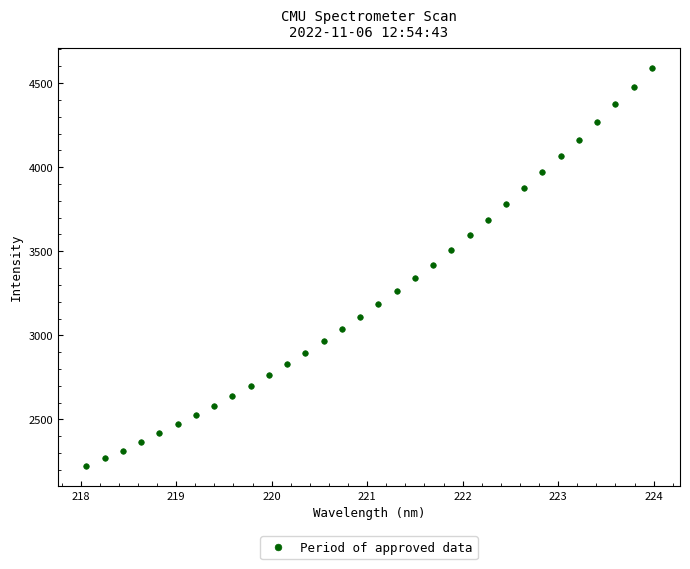

What is the range of X values (max minus min)?

5.9